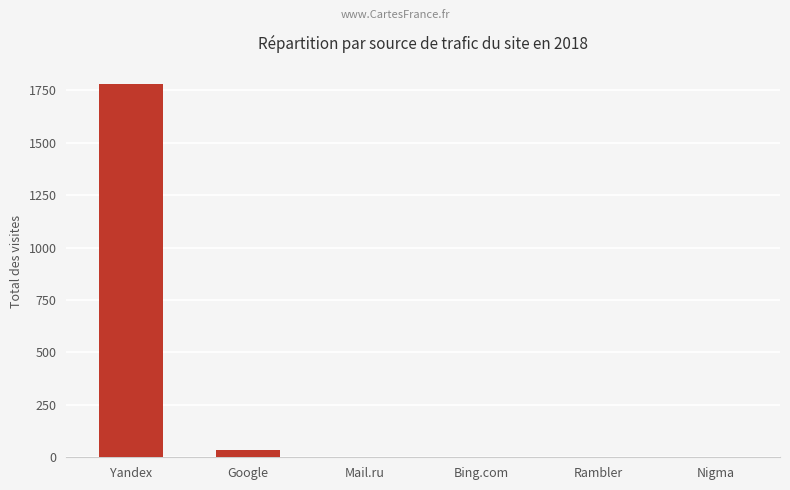

How many distinct data groups are displayed?

1